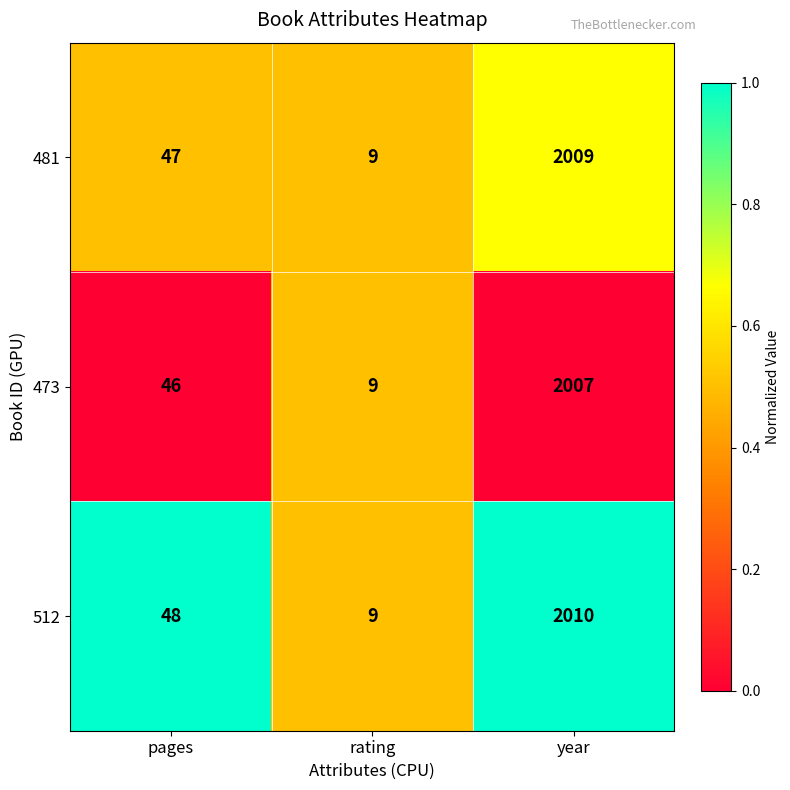

At which label is 473 closest to 1008?

pages